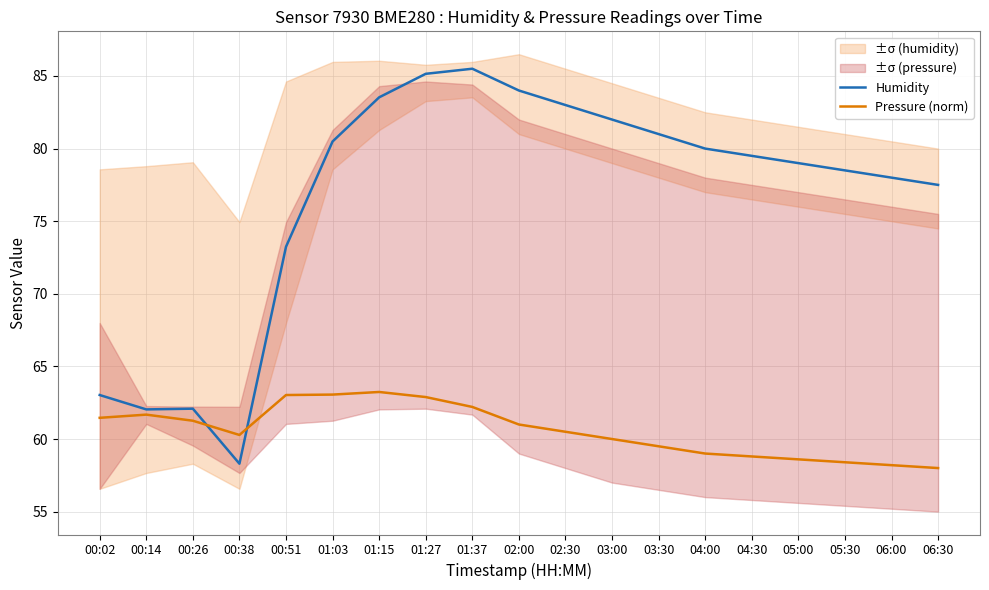

How many intersections are there between Pressure (norm) and Humidity?

2